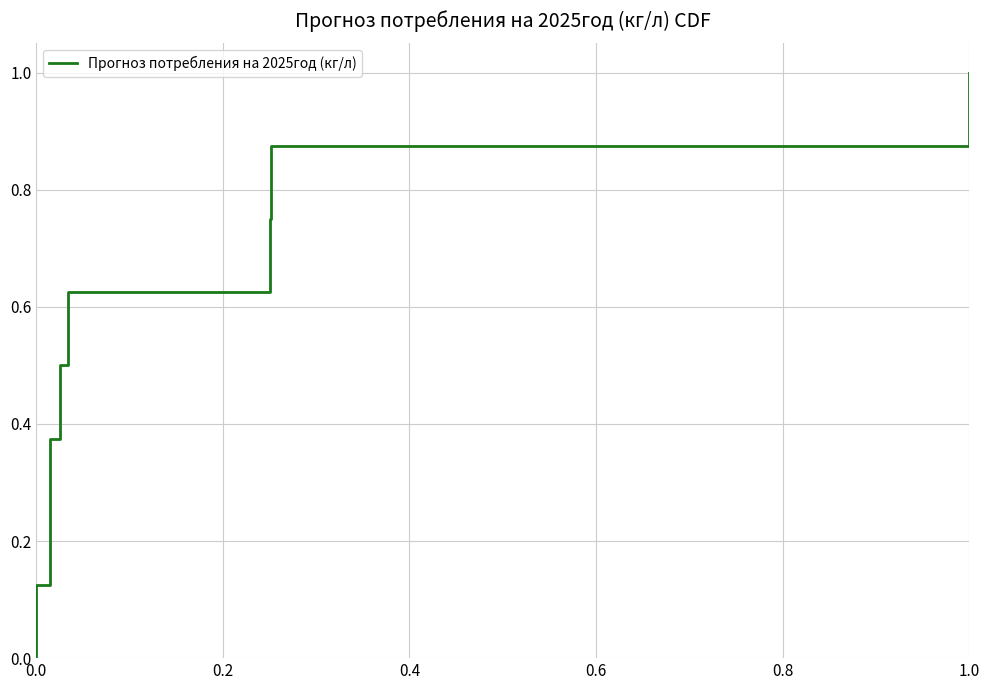

What position from the left is 0.2?

2